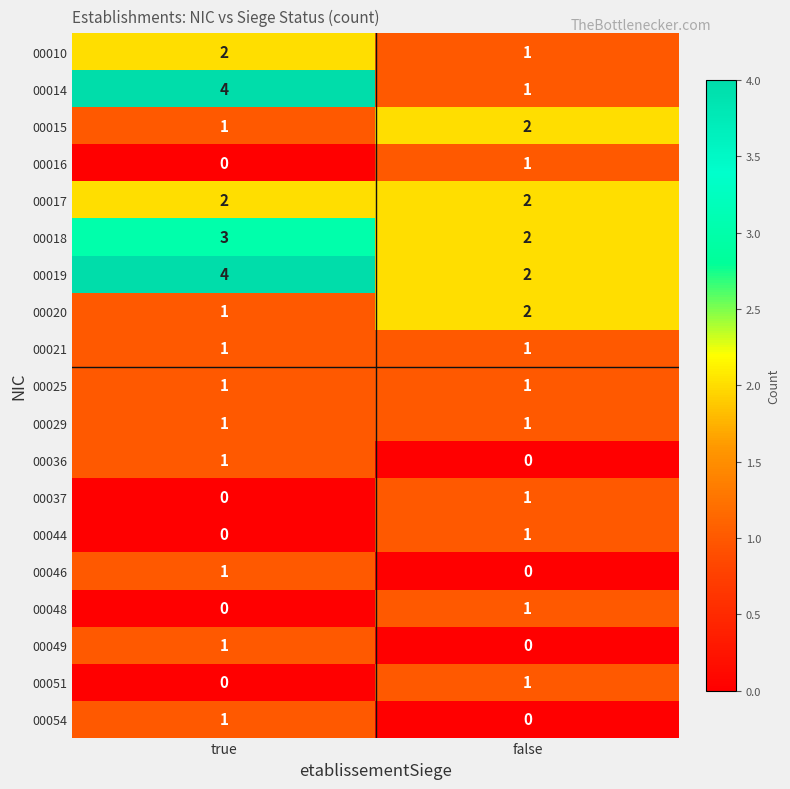

What is the total value across all series at true?

24